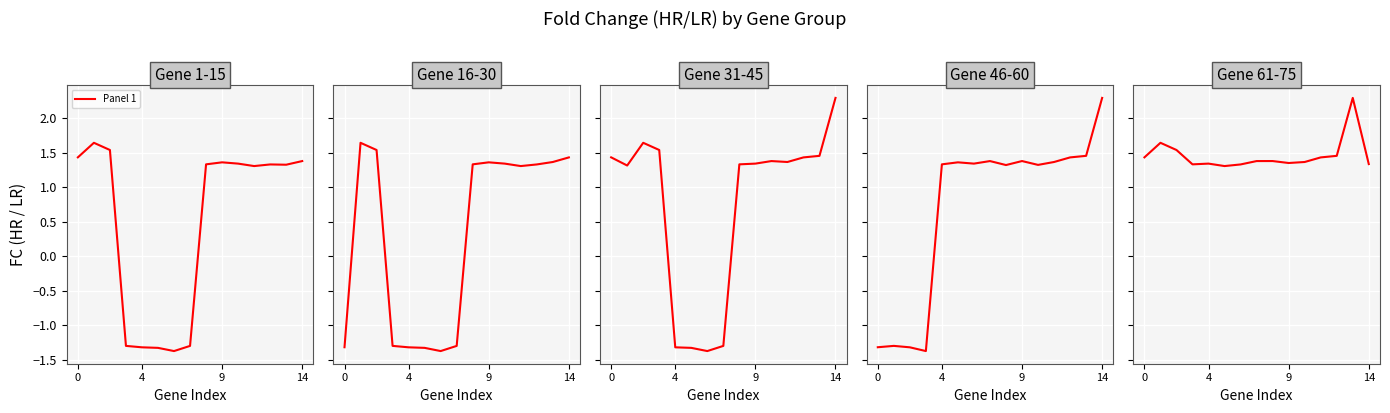

How many data points in Panel 2 are above 1?

9